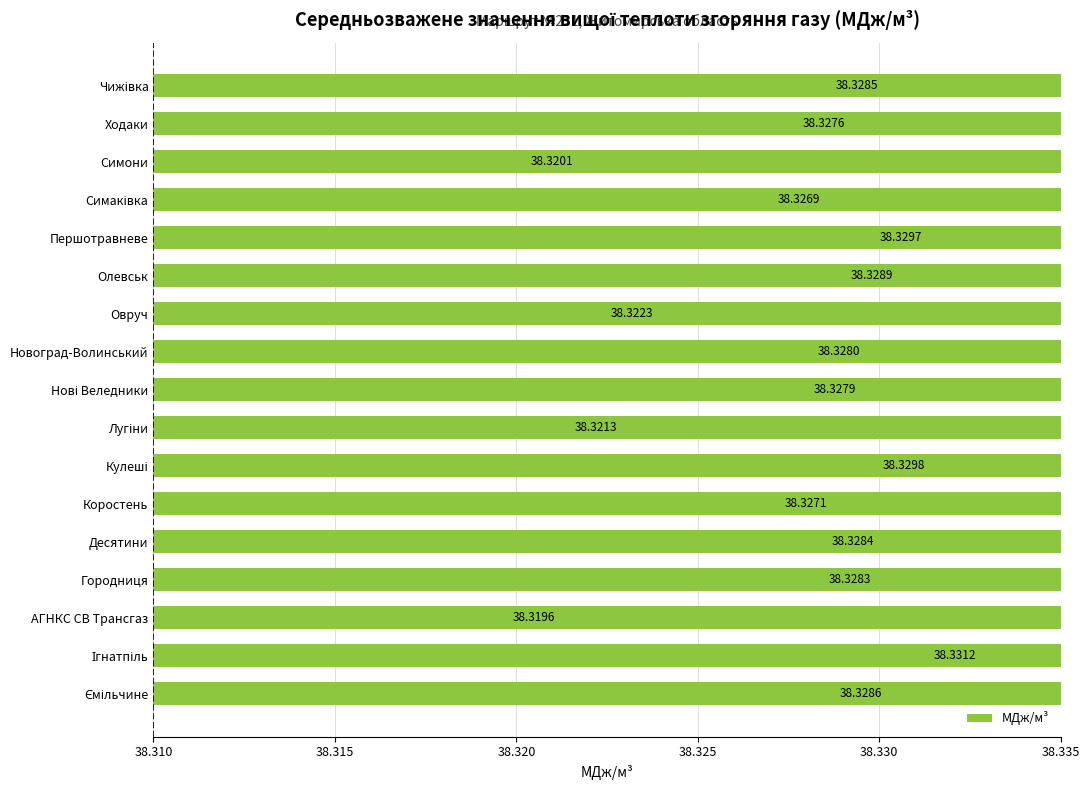

True or false: the data shows 20.3 at Коростень.

False